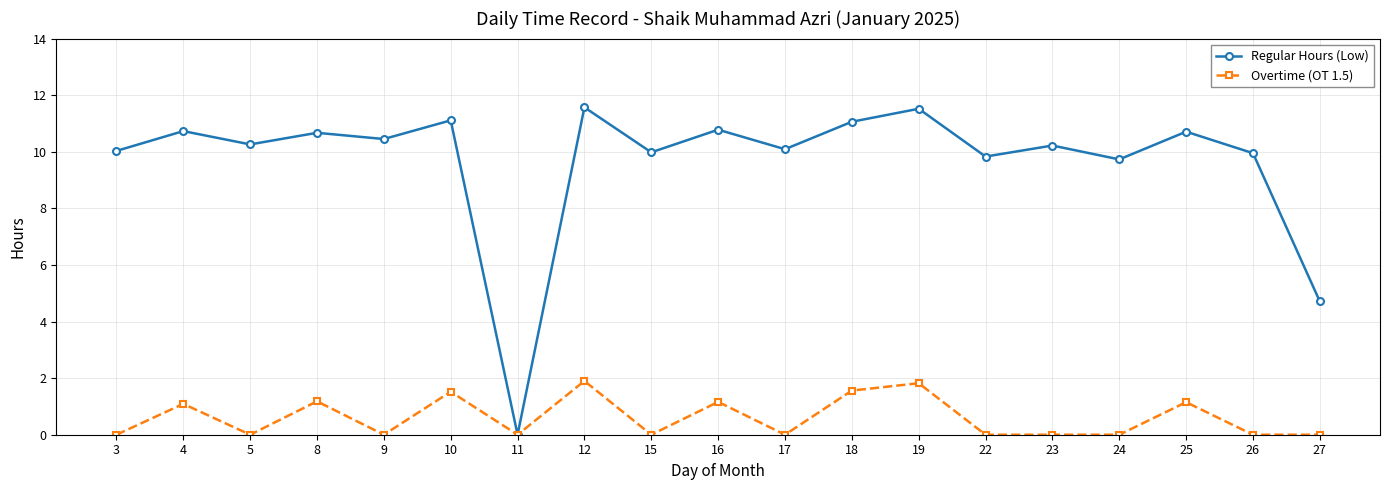

Where is Regular Hours (Low) nearest to the value 5?

27